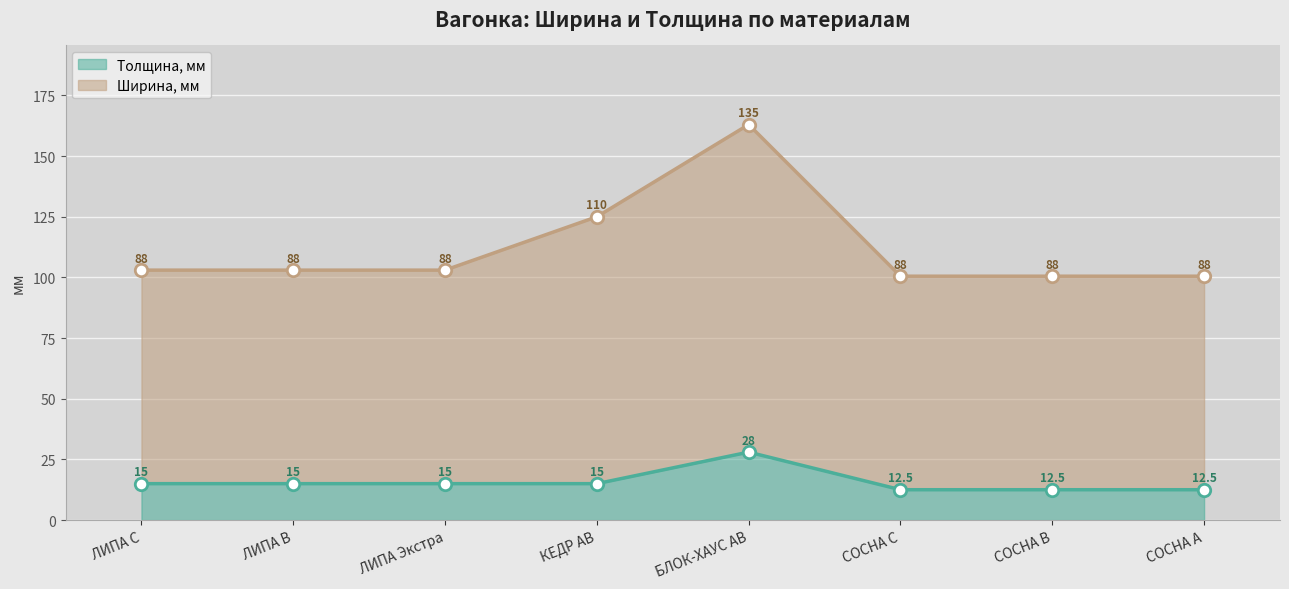

Which series contains the lowest Y value?

Толщина, мм